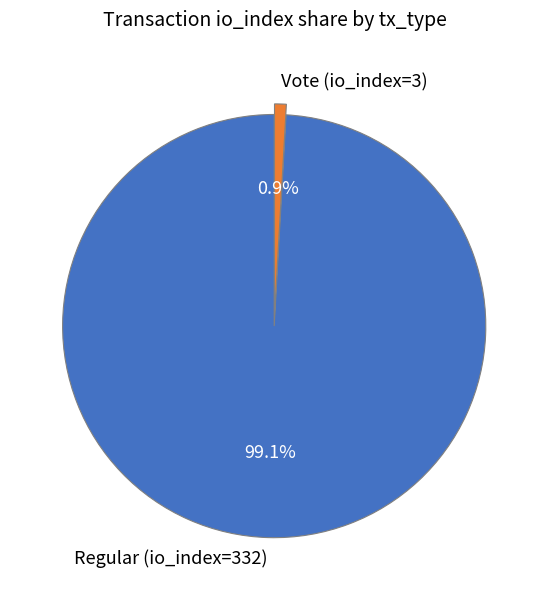

To the nearest percent, what is the difference between the Vote (io_index=3) and Regular (io_index=332) slice percentages?

98%